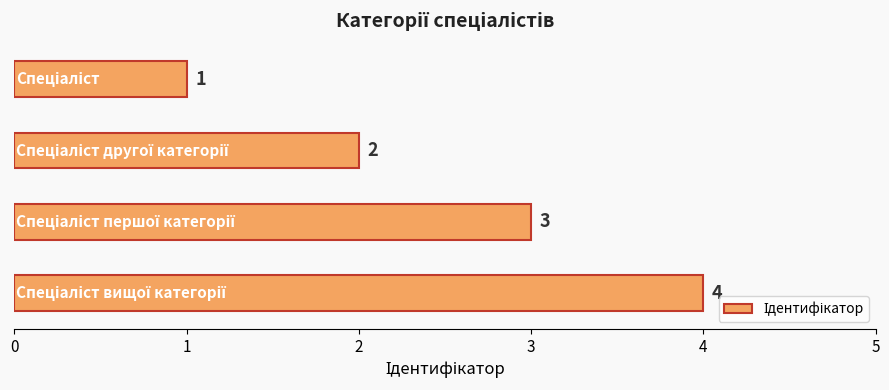

What is the value of the 3rd bar from the top?

3